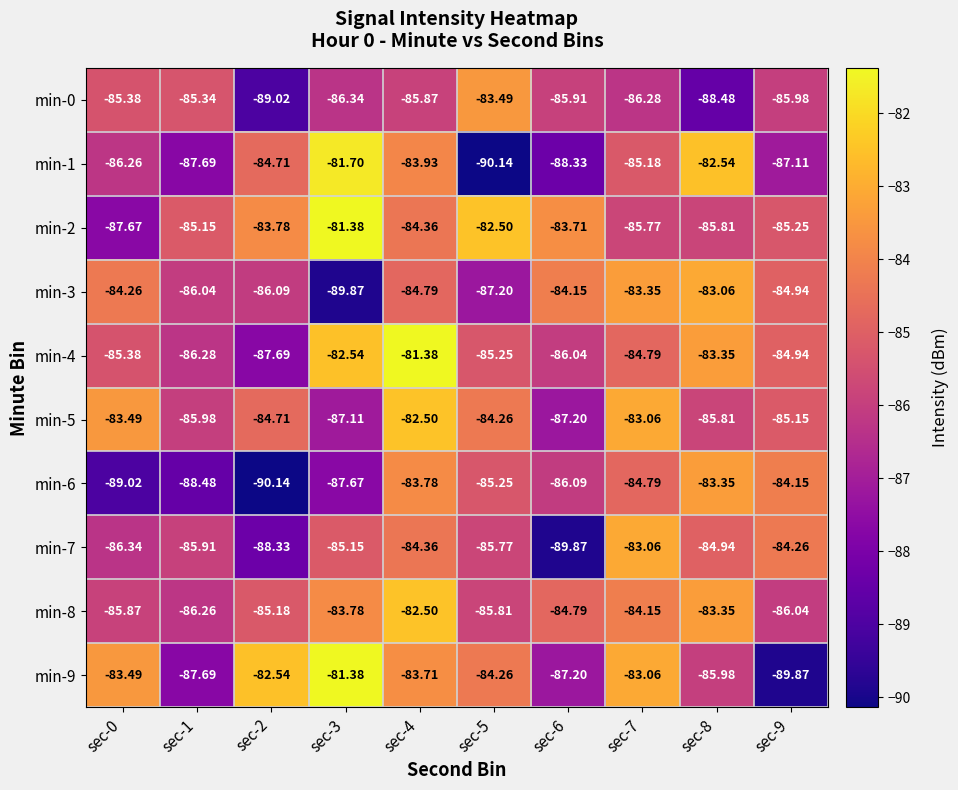

Which series has the largest total across all categories?

min-2